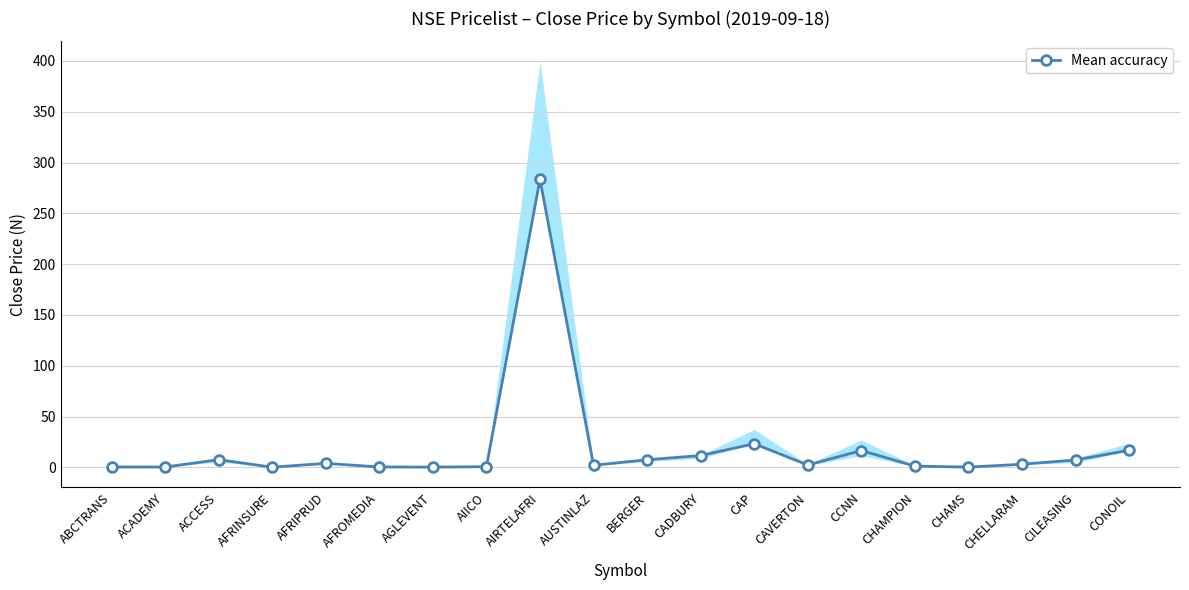

What is the sum of all values?

389.4